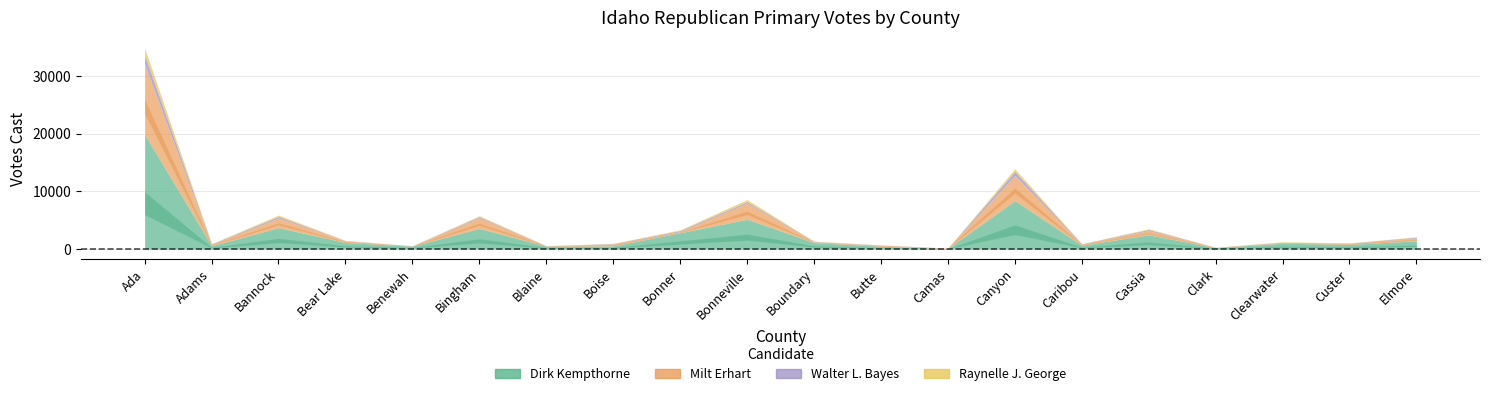

Which has a higher value, Bear Lake or Adams?

Bear Lake